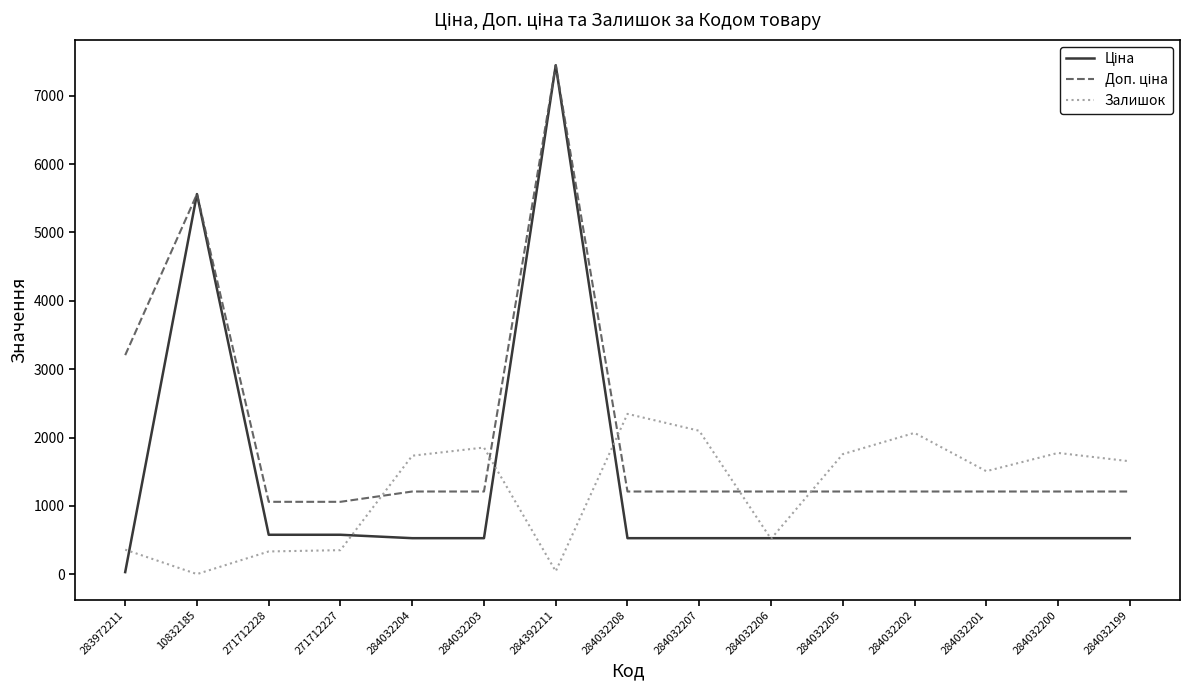

What is the difference between the highest and lowest values at 284032203?

1325.8